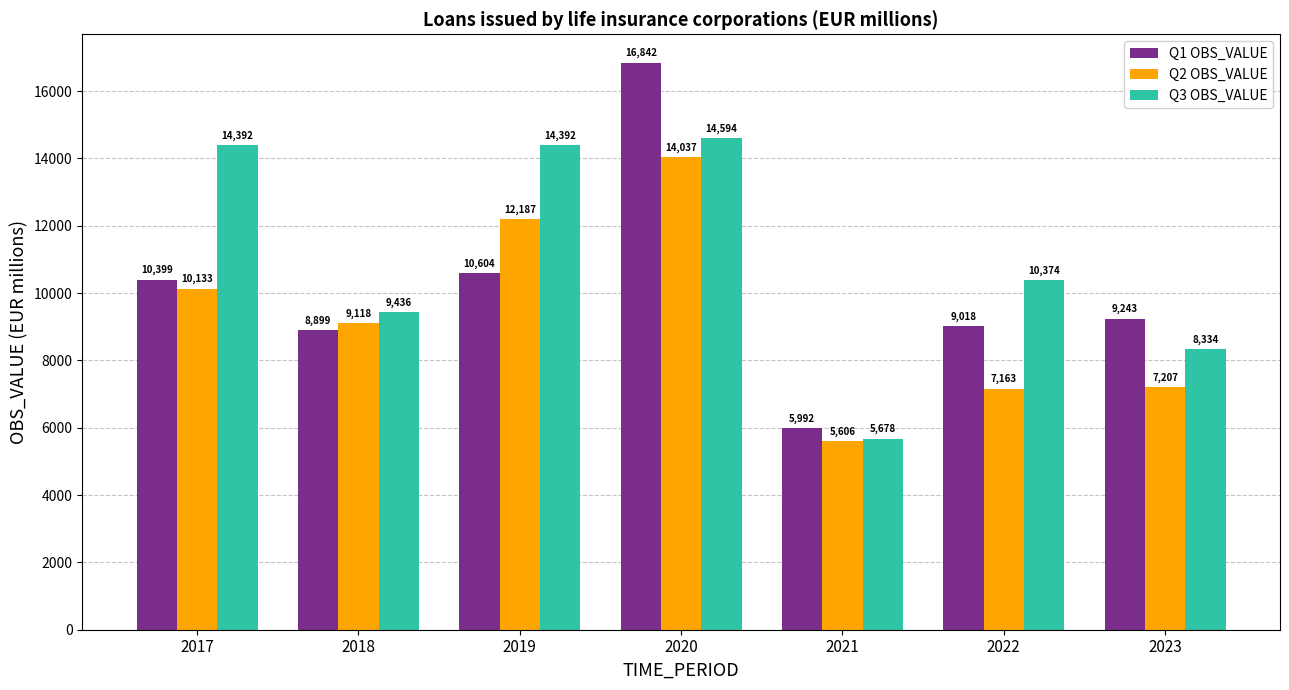

At which label does Q2 OBS_VALUE first exceed 9117?

2017